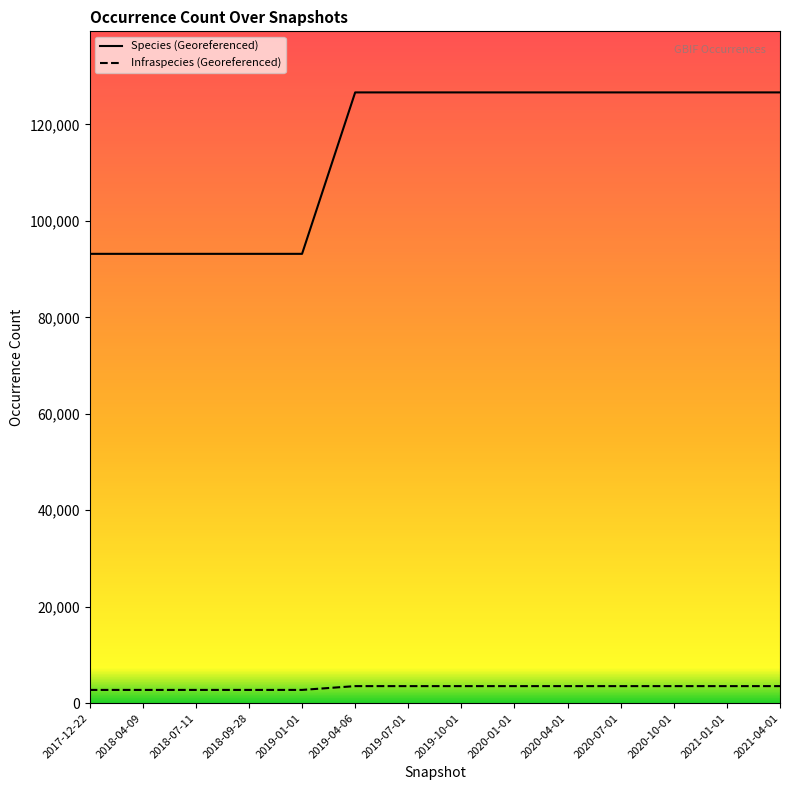

Between 2021-04-01 and 2020-07-01, which is larger?

2021-04-01